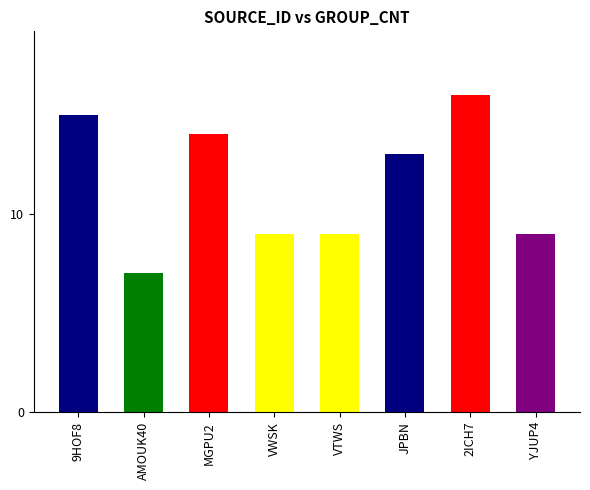

What is the smallest value displayed?

7